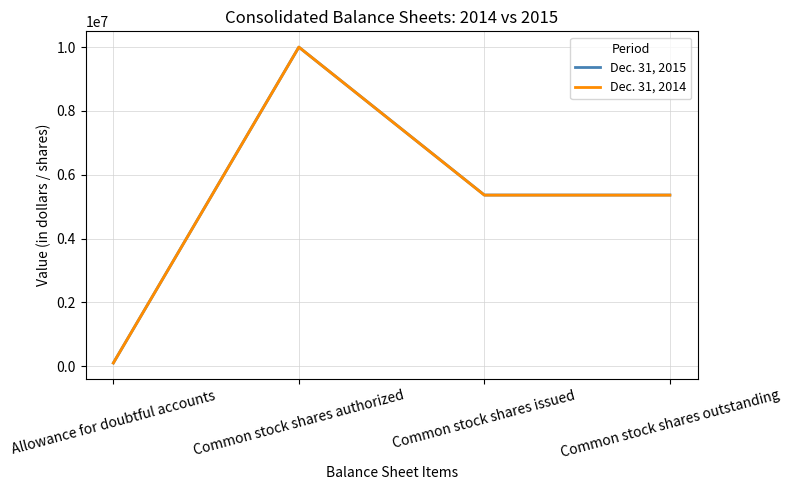

What is the highest value of the Dec. 31, 2014 series?

10000000